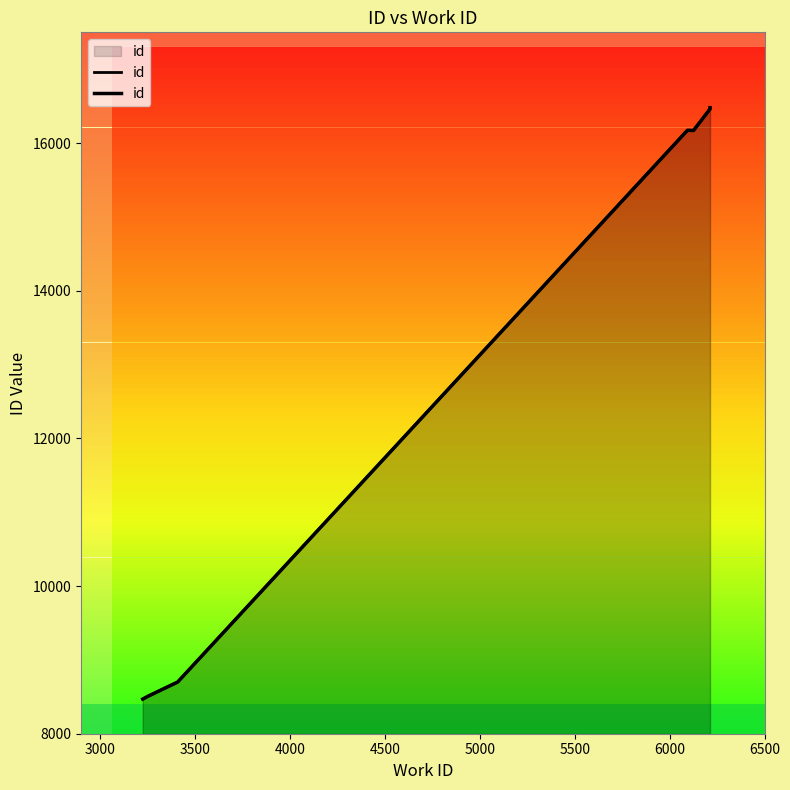

What is the difference between the maximum and minimum values?

8010